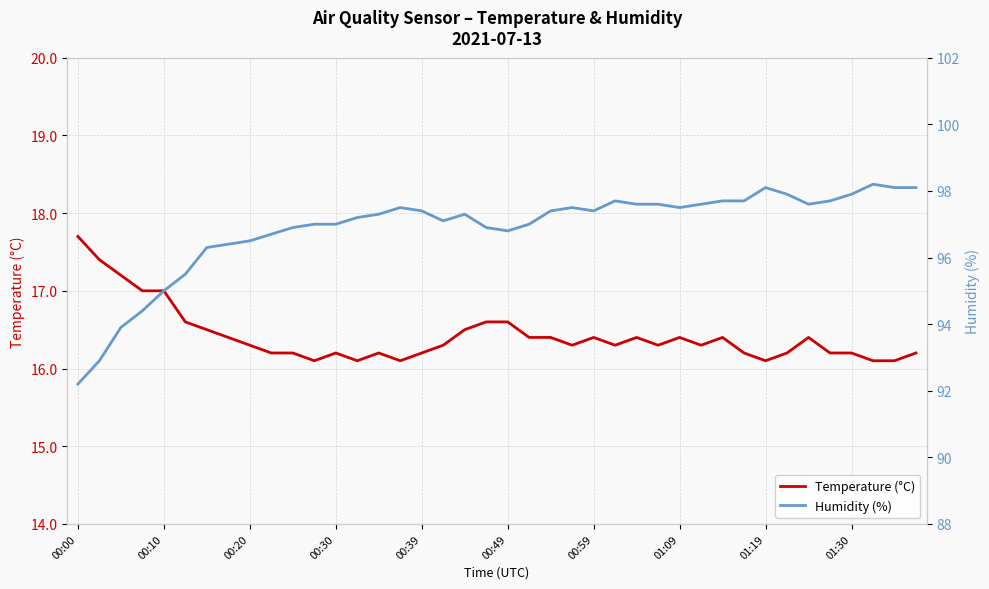

What is the minimum value for Temperature (°C)?

16.1